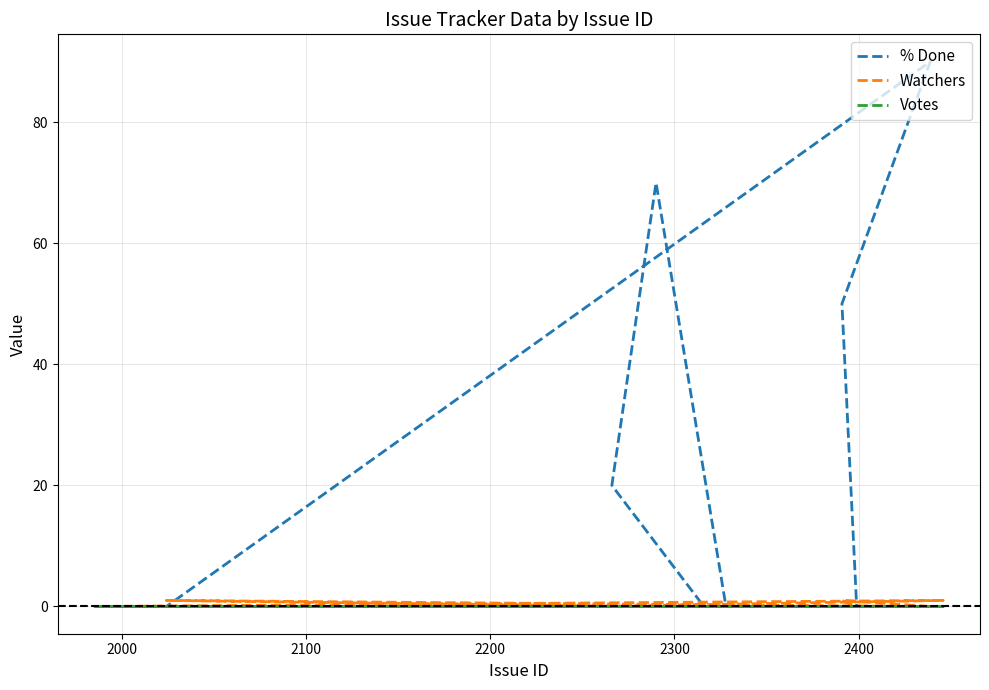

Is this an area chart (filled region under the line)?

No